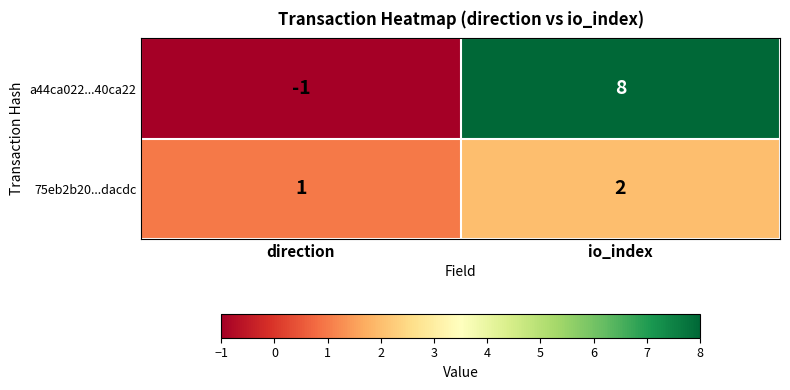

At which label is a44ca022...40ca22 closest to 3?

direction